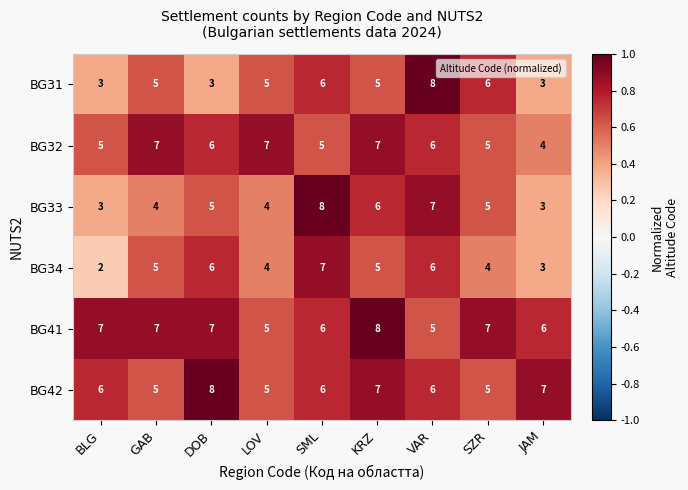

Is it true that BG32 equals 8 at SZR?

False